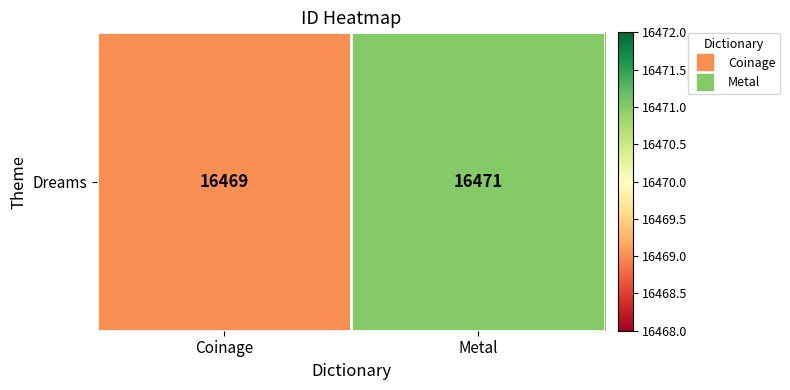

How many distinct data groups are displayed?

1